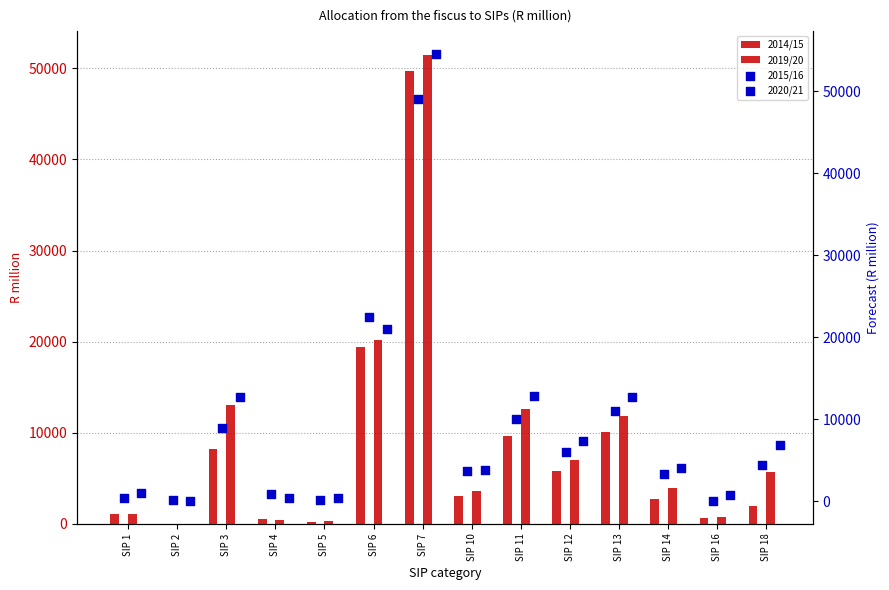

At which category is the sum across all series the highest?

SIP 7